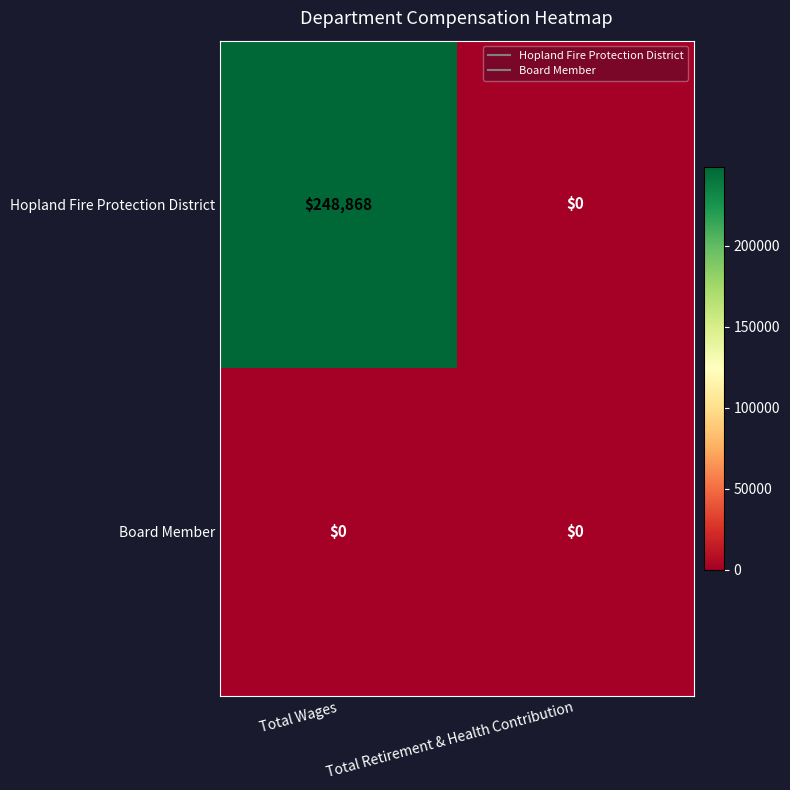

True or false: Hopland Fire Protection District has a value of 146689 at Total Retirement & Health Contribution.

False